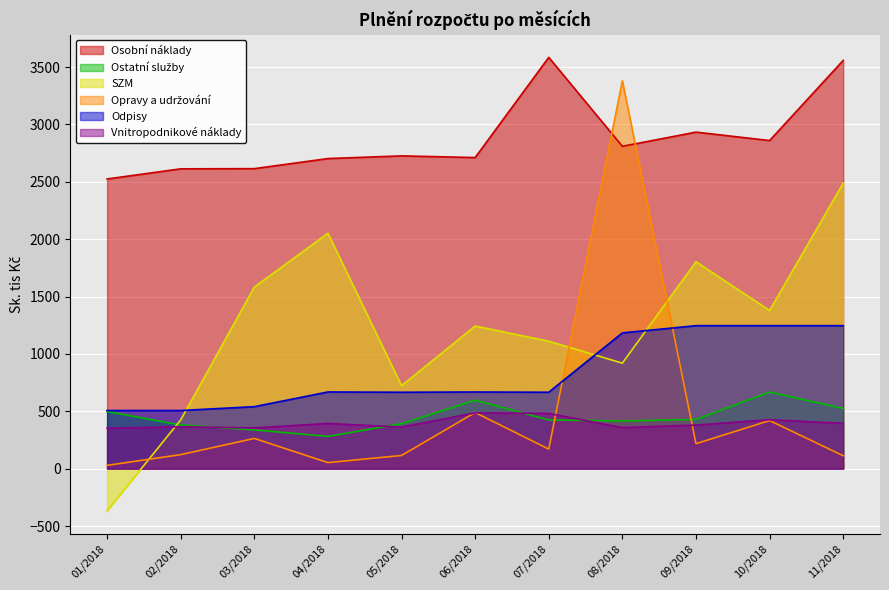

Which series has the largest range (max minus min)?

Opravy a udržování